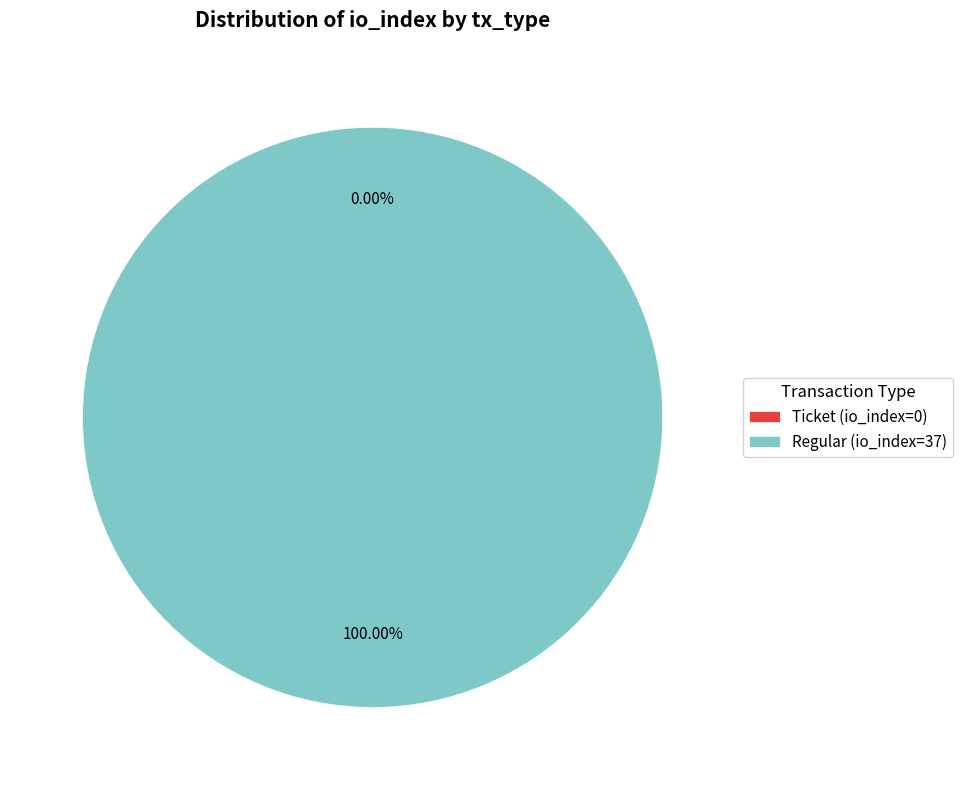

How many segments does this pie chart have?

2